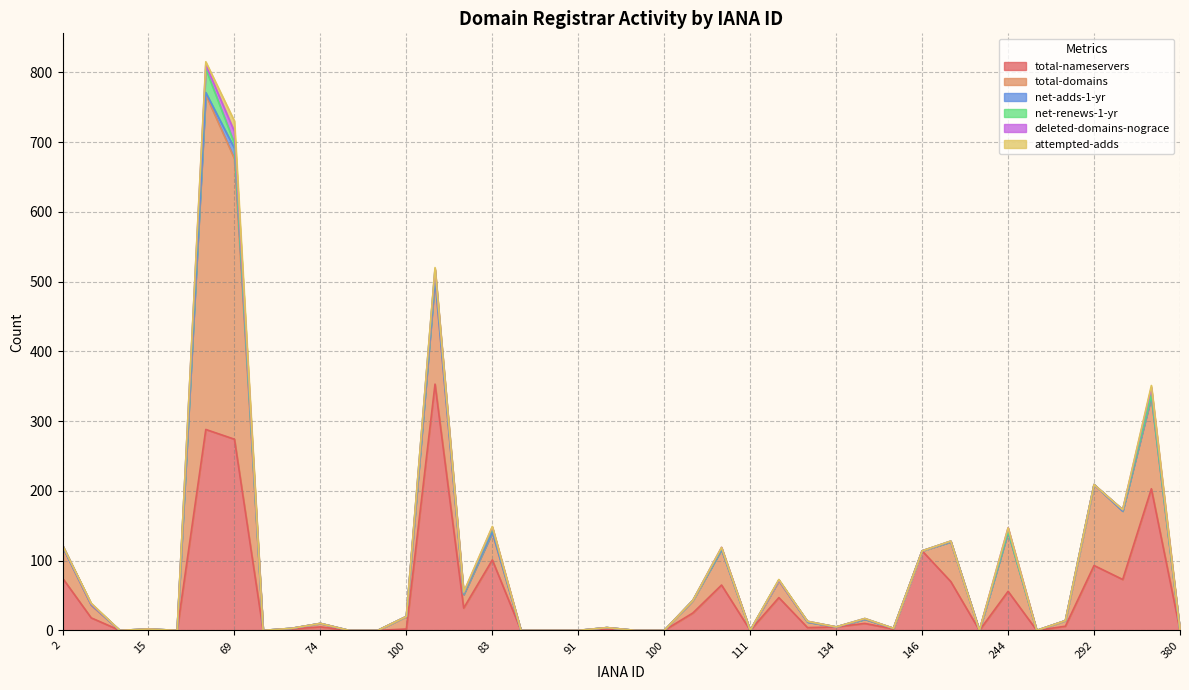

True or false: deleted-domains-nograce has more than 1 interior local peaks.

True